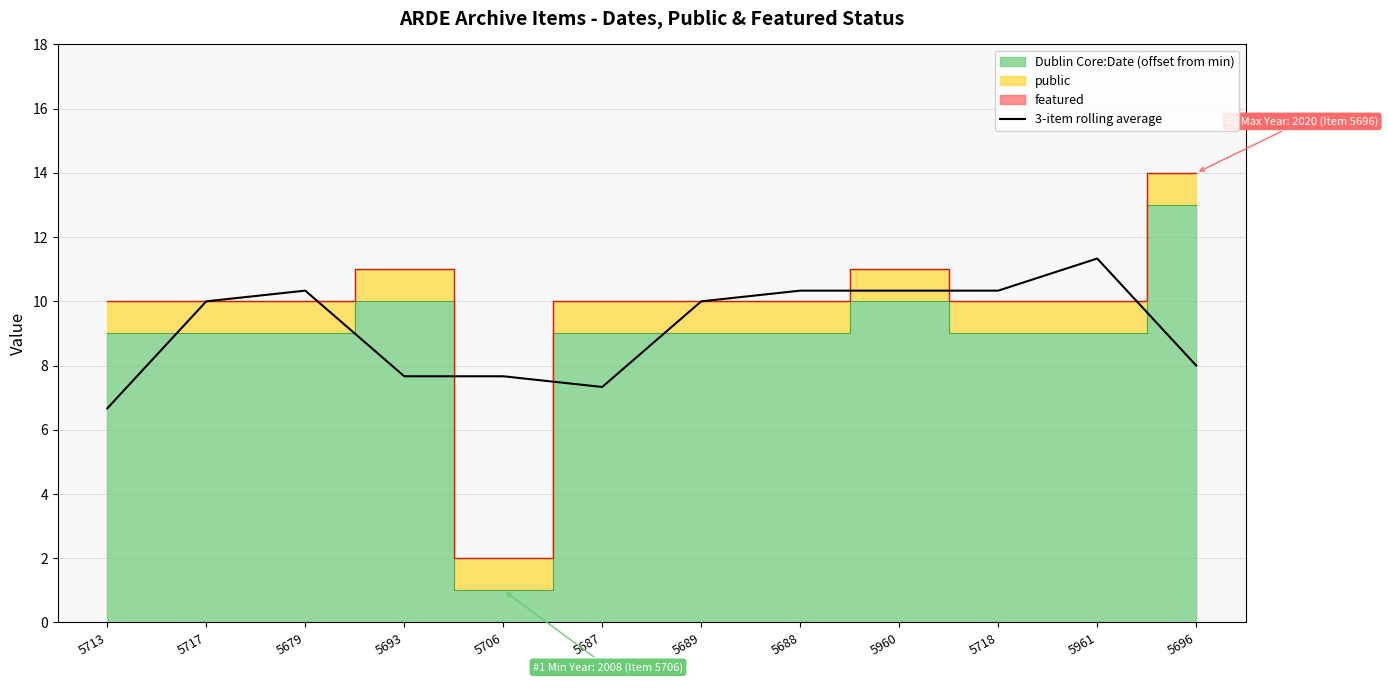

What is the label of the 9th point from the left?

5960